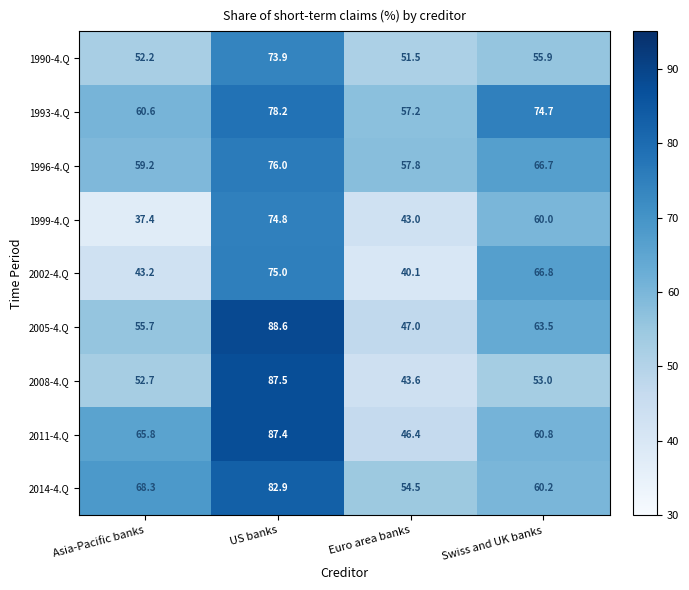

At how many categories does at least one series exceed 48?

4